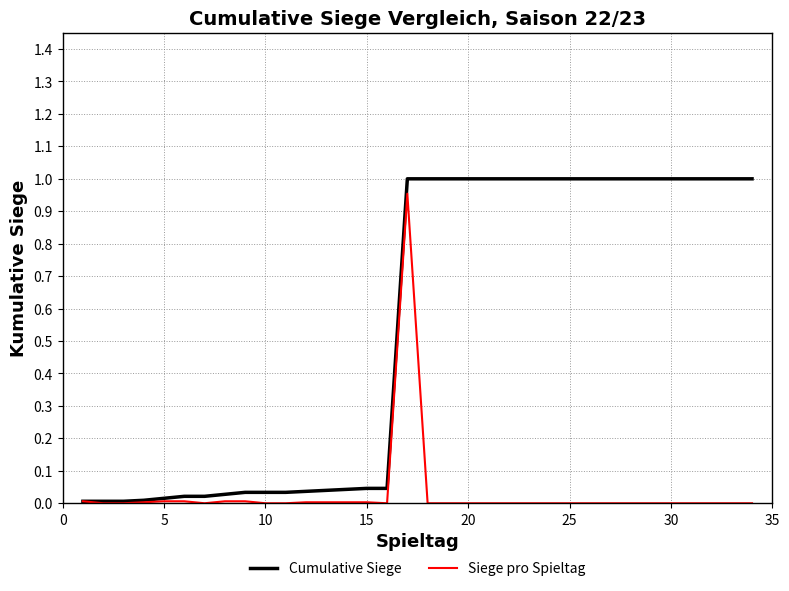

Does the chart display data point markers on the line(s)?

No